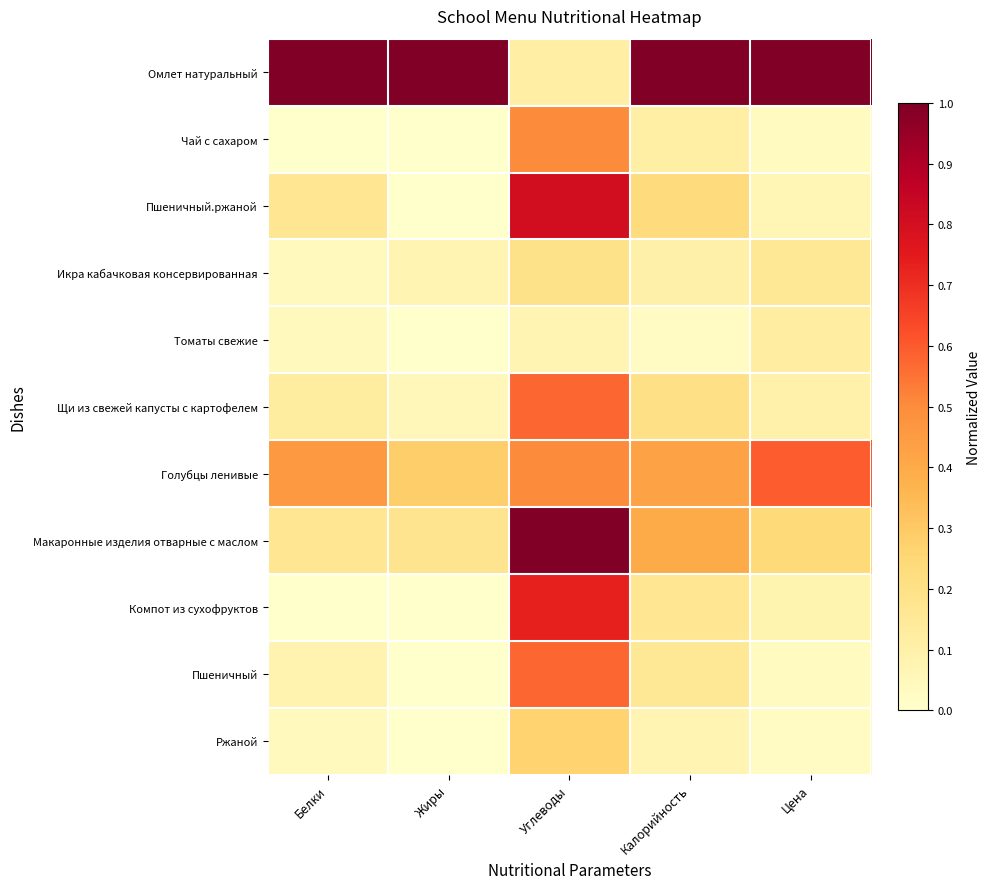

What is the total value across all series at Углеводы?

5.3